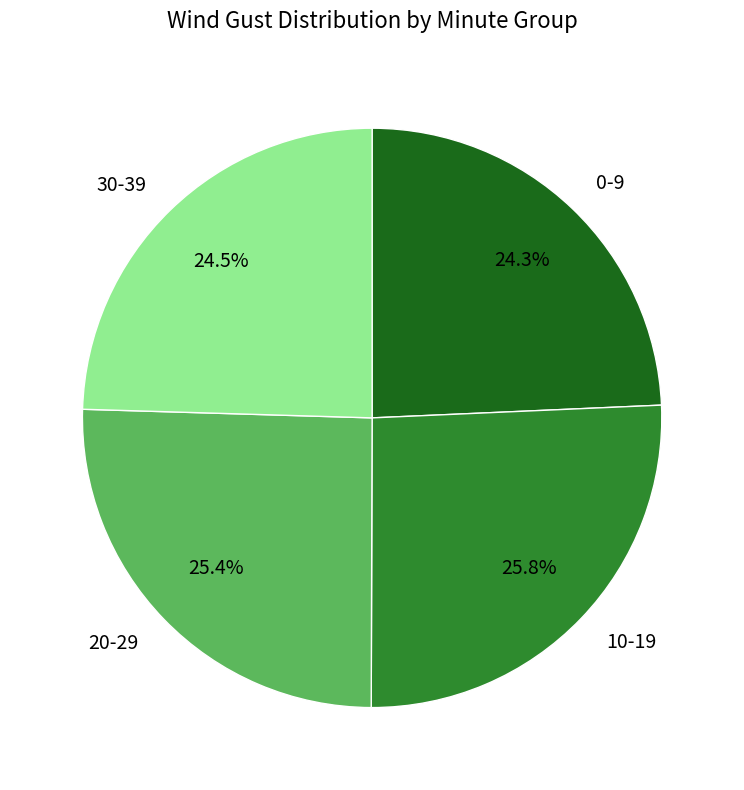

Approximately how many times larger is the value at 10-19 compared to 0-9?

1.1